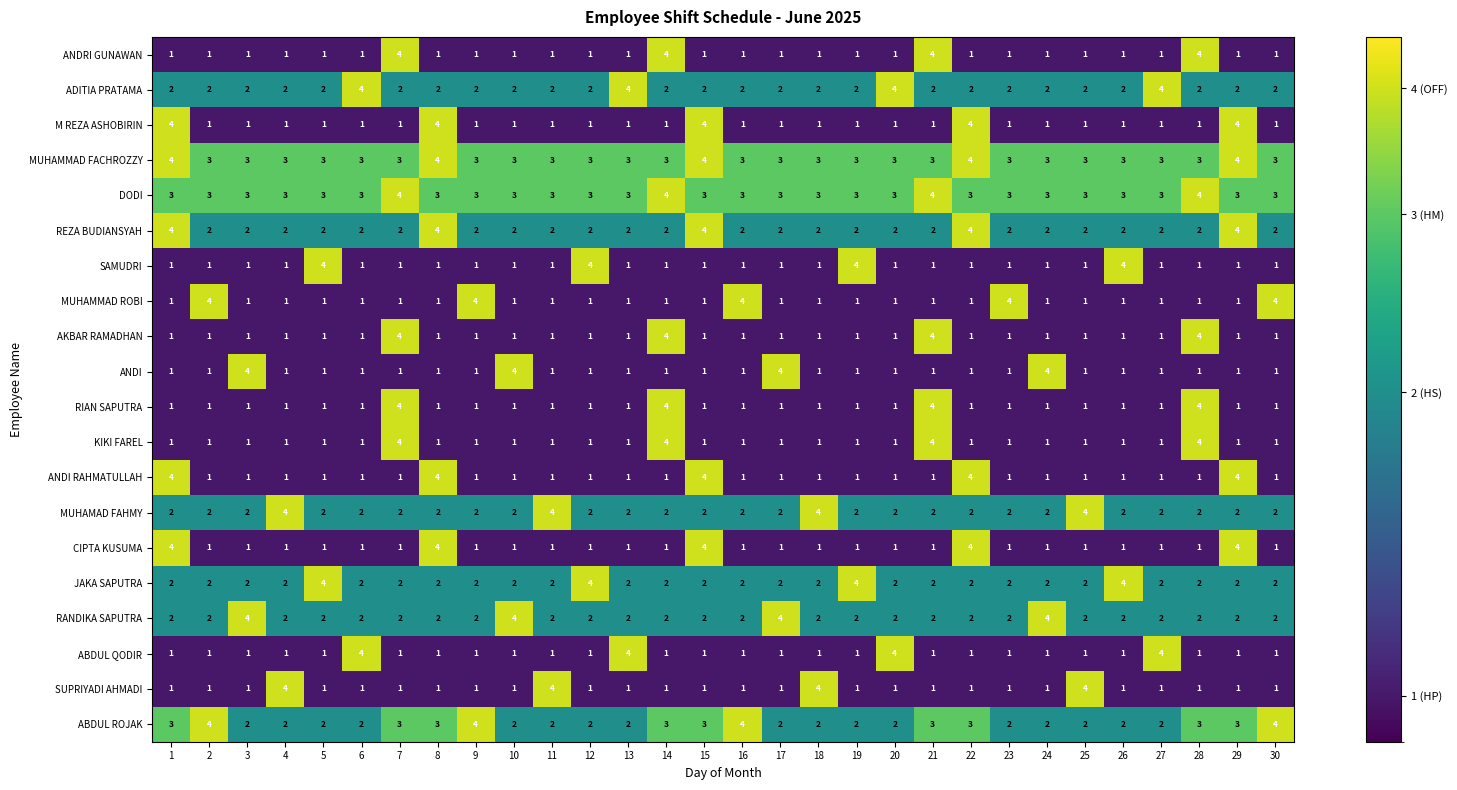

What is the difference between the second highest and second lowest values in the ANDI series?

3